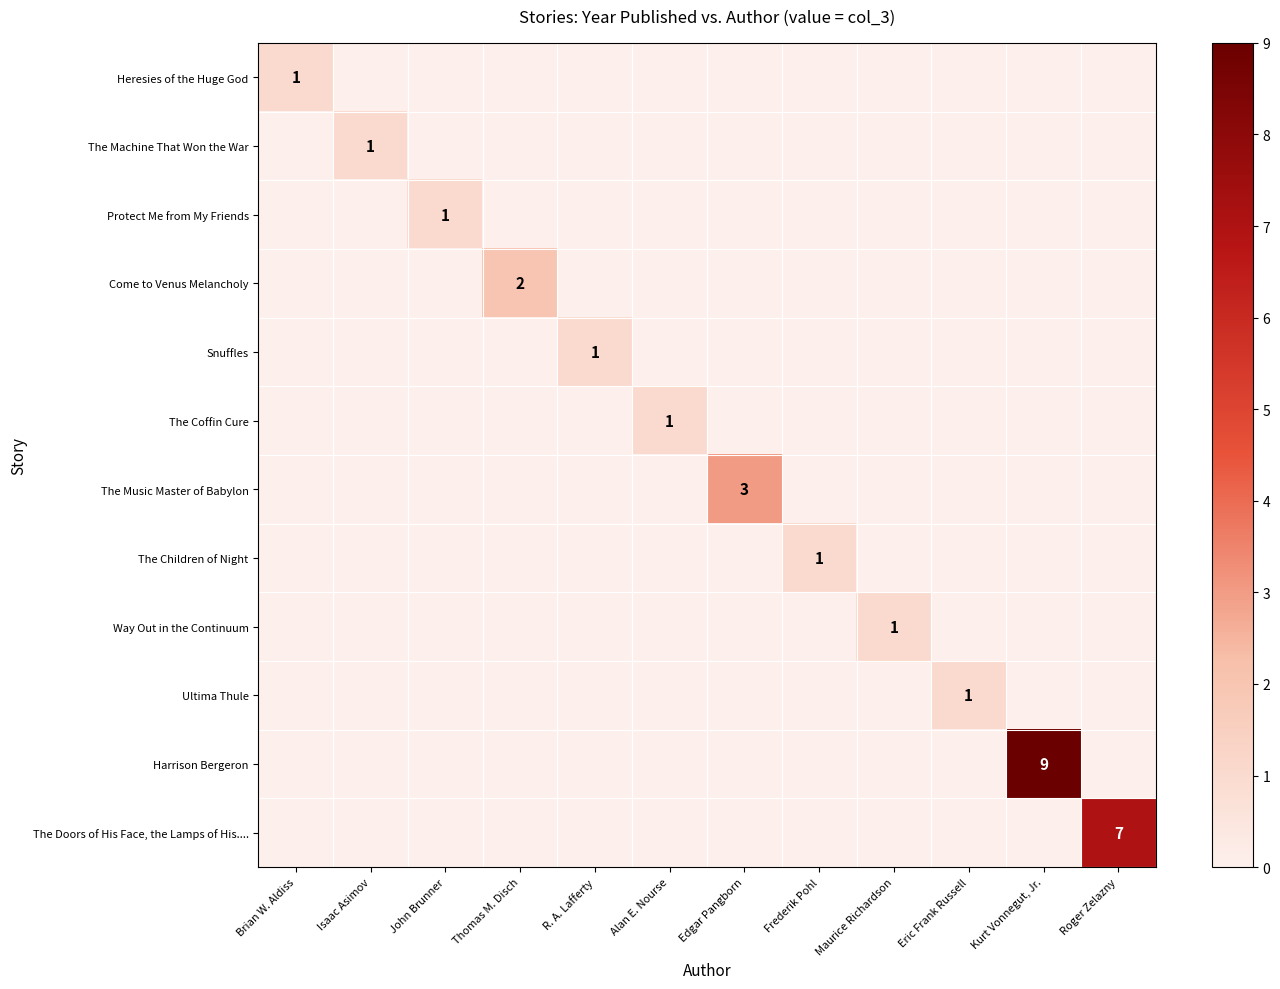

Is the value of The Coffin Cure at Frederik Pohl greater than the value of Snuffles at Eric Frank Russell?

No